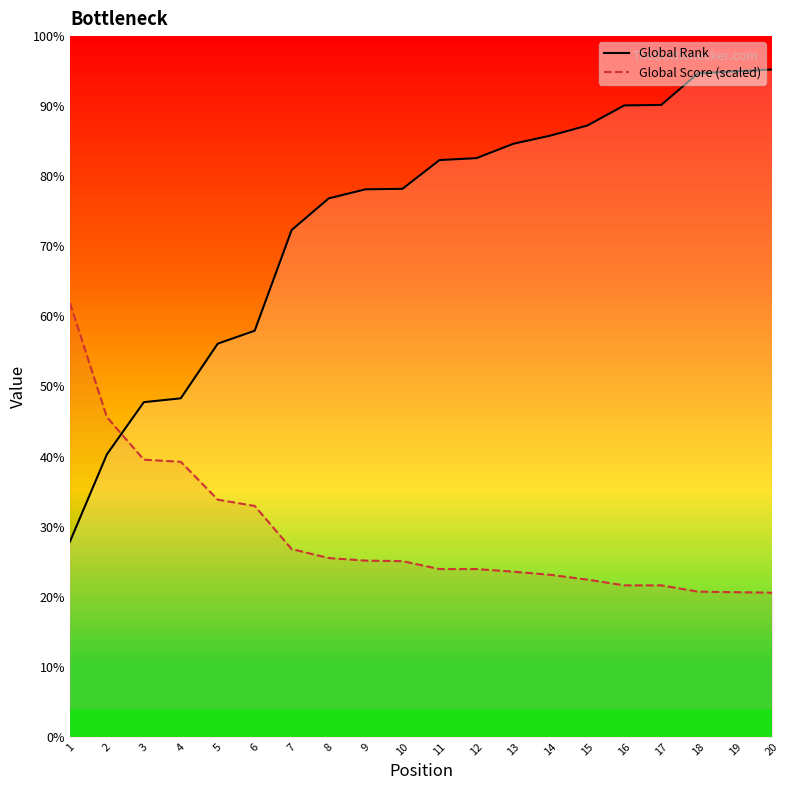

Which series changed the most between 2 and 18?

Global Rank